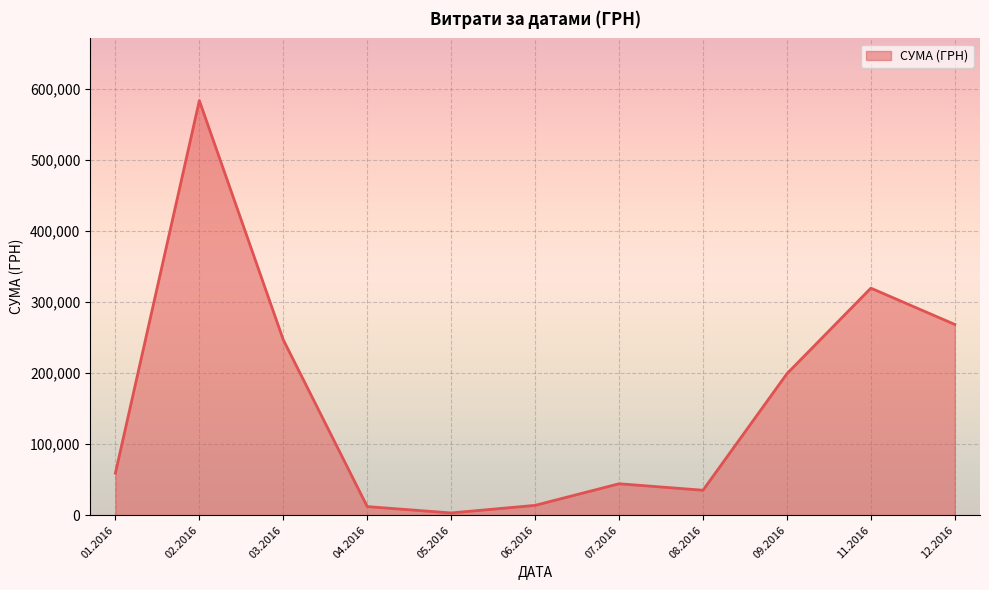

What is the greatest value displayed?

583556.1